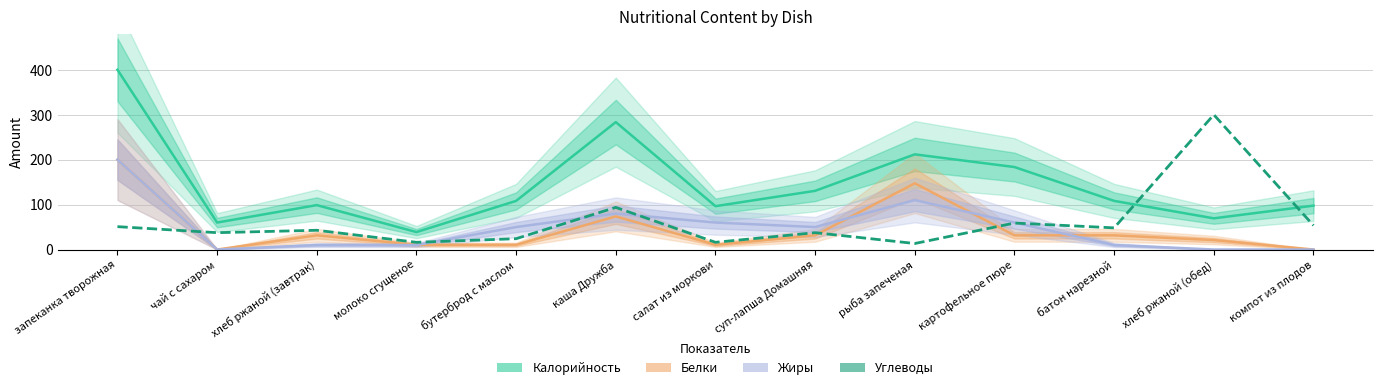

True or false: Калорийность and Белки cross at least once.

False